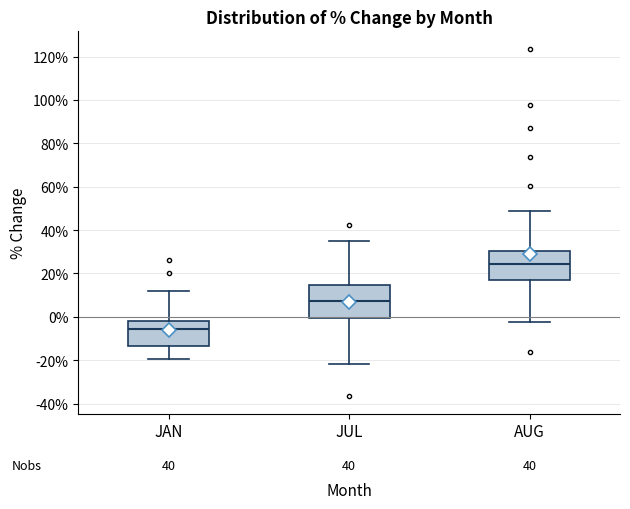

Which box's median line is the lowest?

JAN